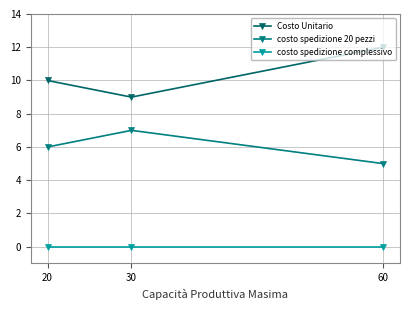

List the labels in order of costo spedizione 20 pezzi value, largest first.

30, 20, 60